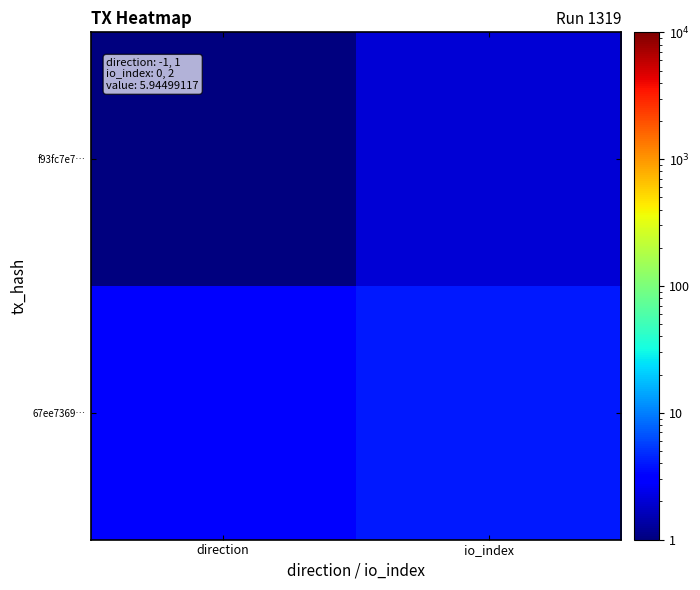

Which series has the largest total across all categories?

67ee7369…